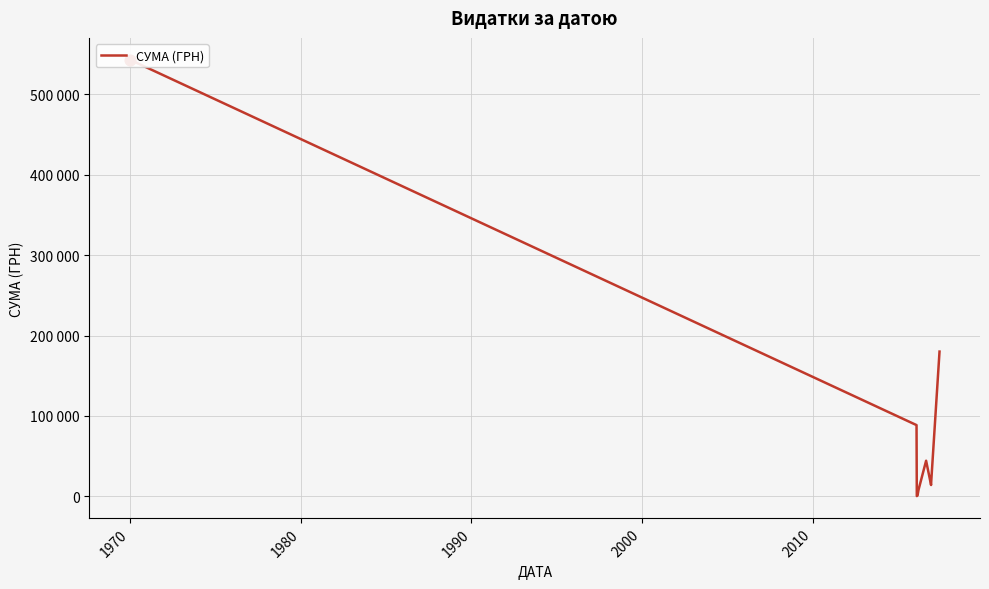

Which has a higher value, 1990 or 1960?

1960